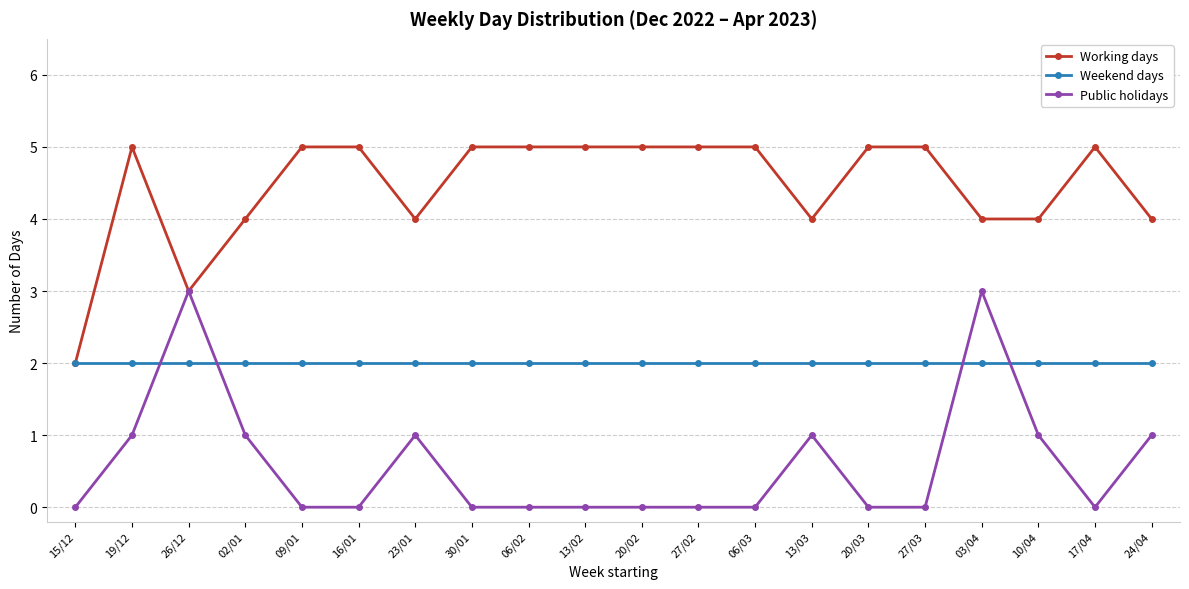

What is the spread (max minus min) of values at 24/04?

3